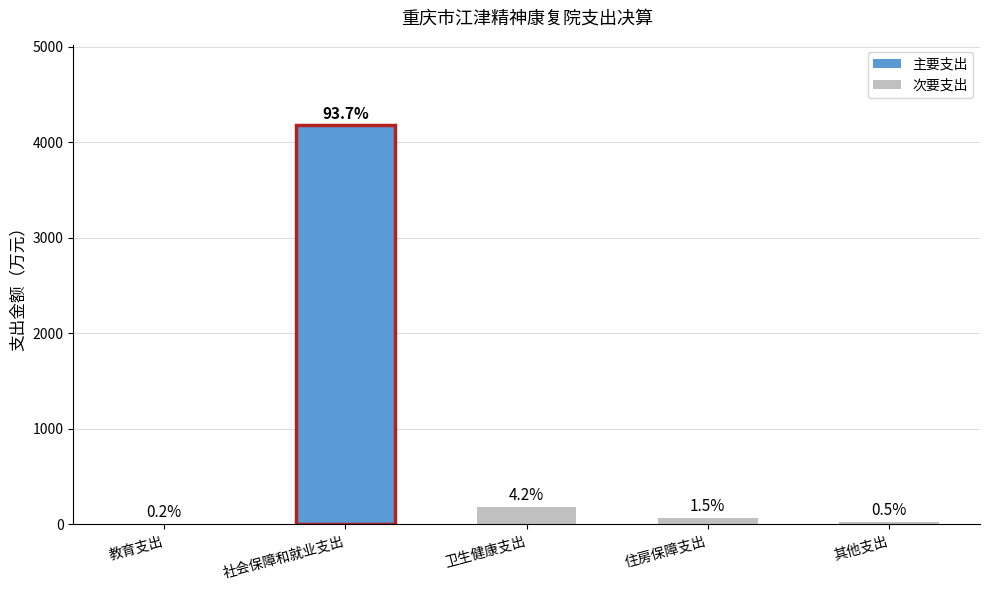

Are the bars horizontal?

No